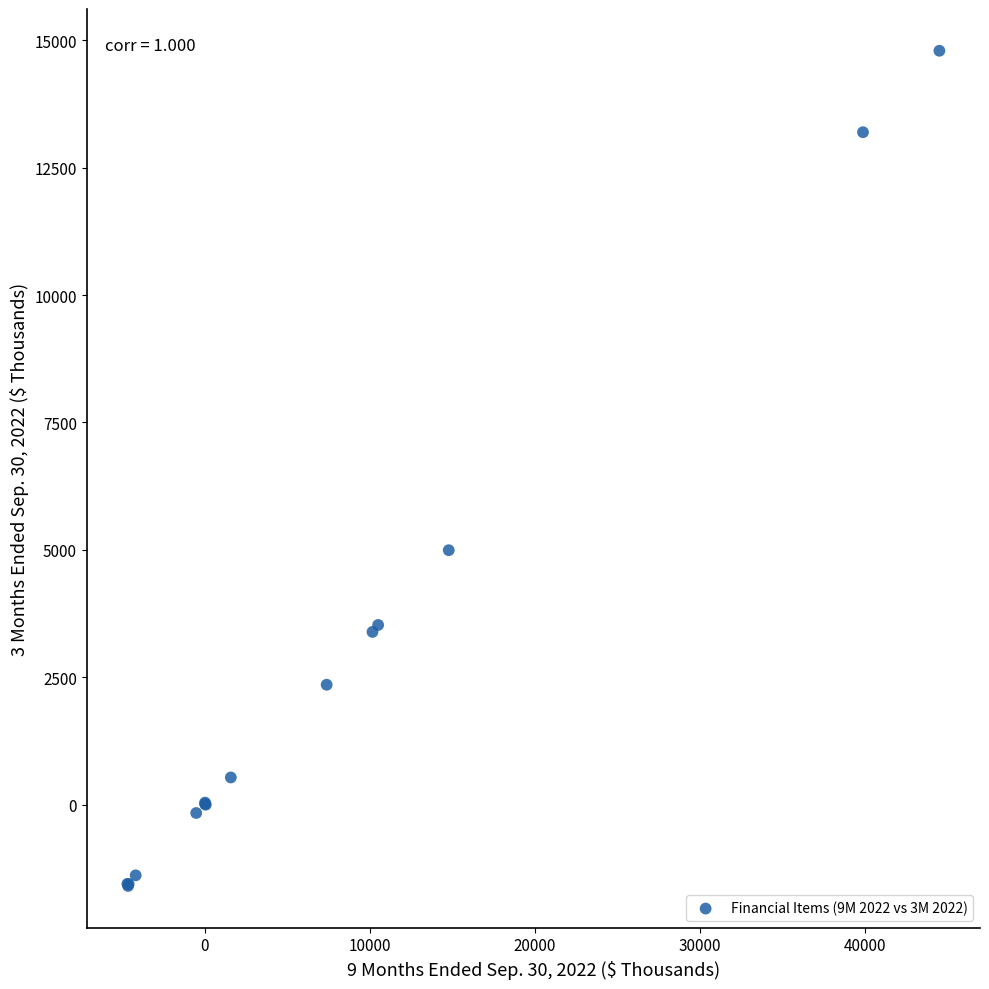

What Y value in the scatter plot is closest to 6598?

4992